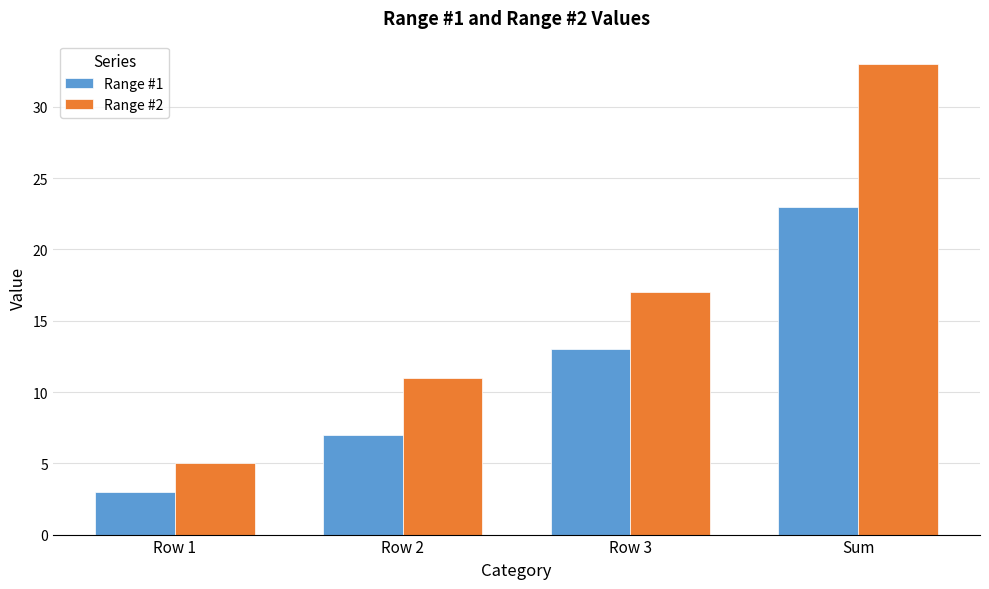

What is the value of the Range #2 bar at the 1st from the left?

5